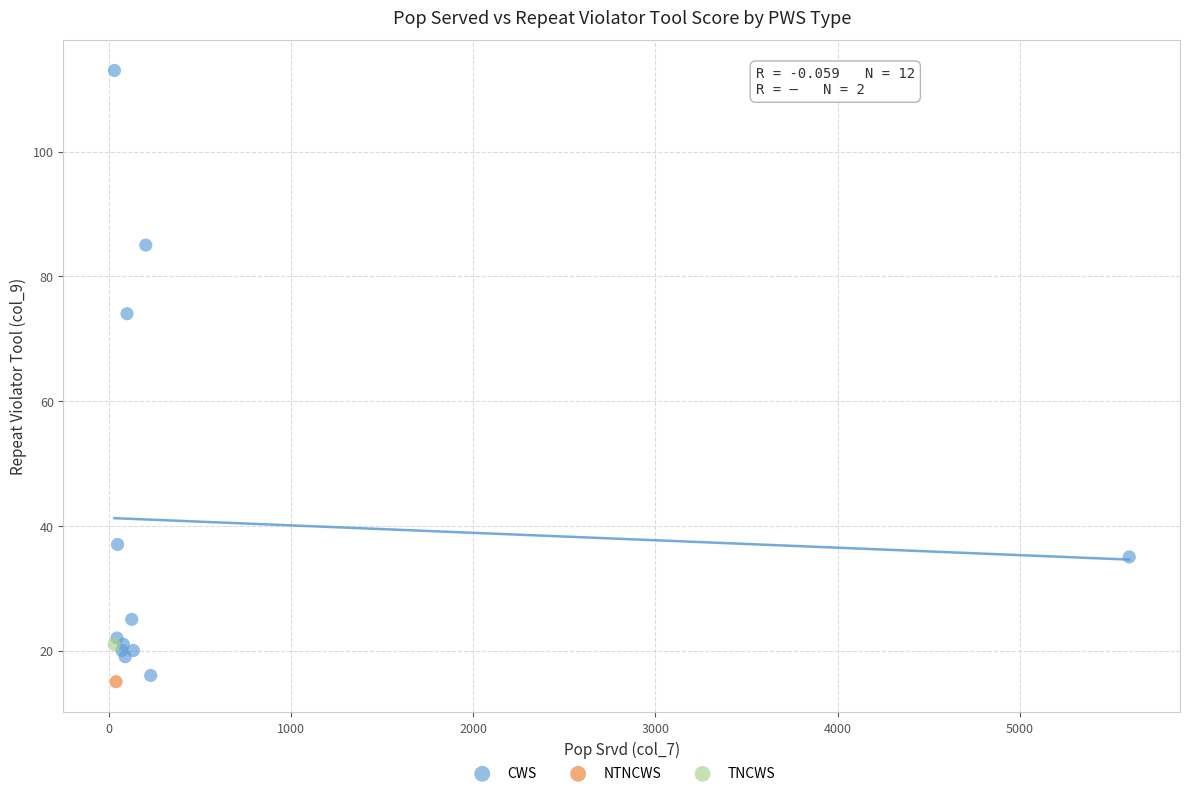

What are all the series names shown in the legend?

CWS, NTNCWS, TNCWS